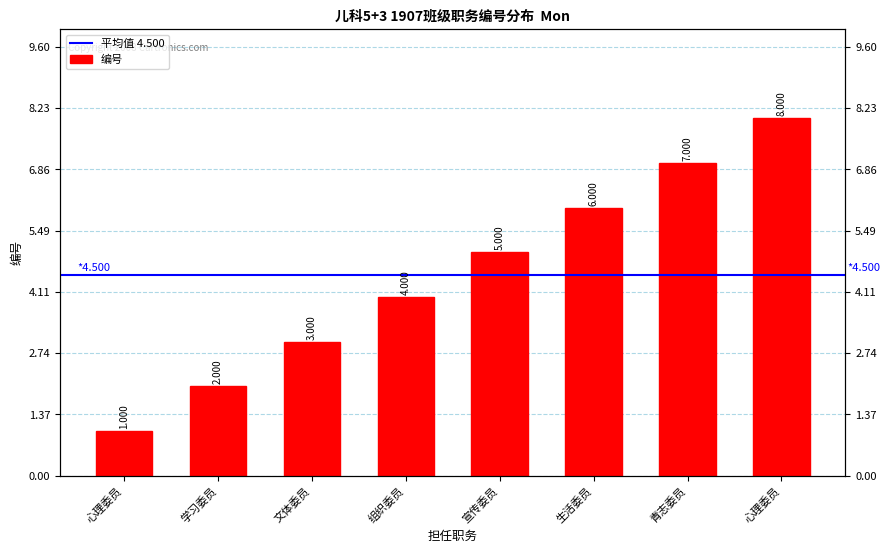

Is it true that the value at 文体委员 is 3?

True